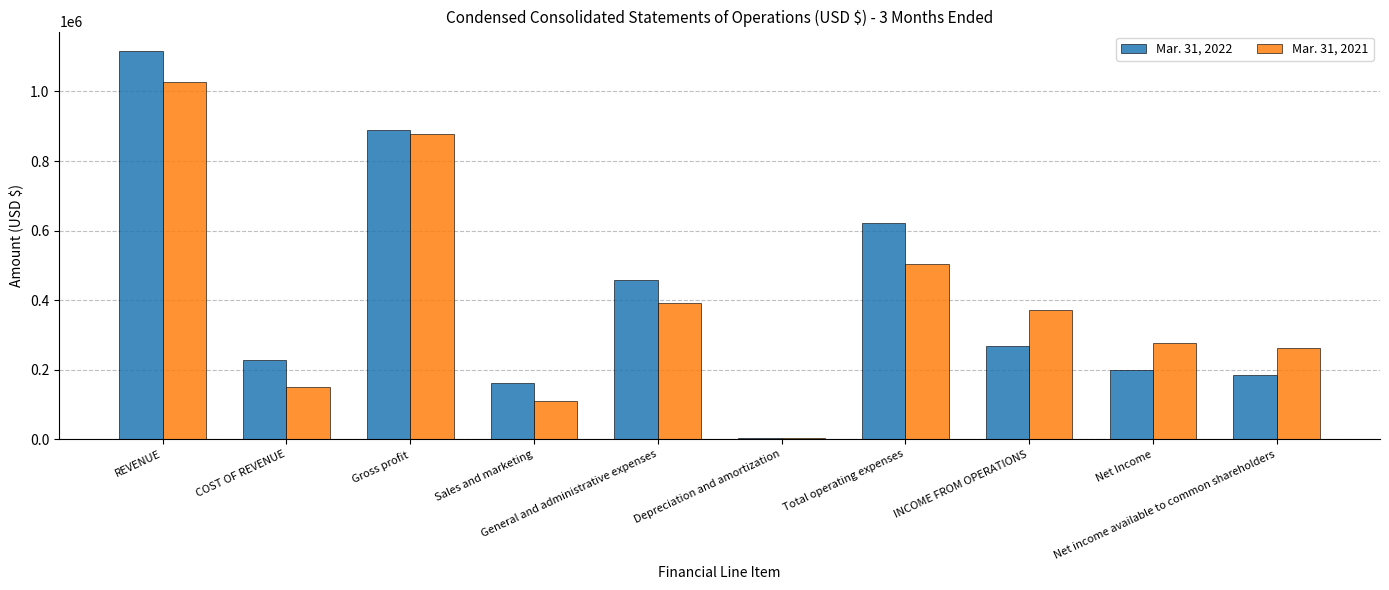

How many groups of bars are there?

10